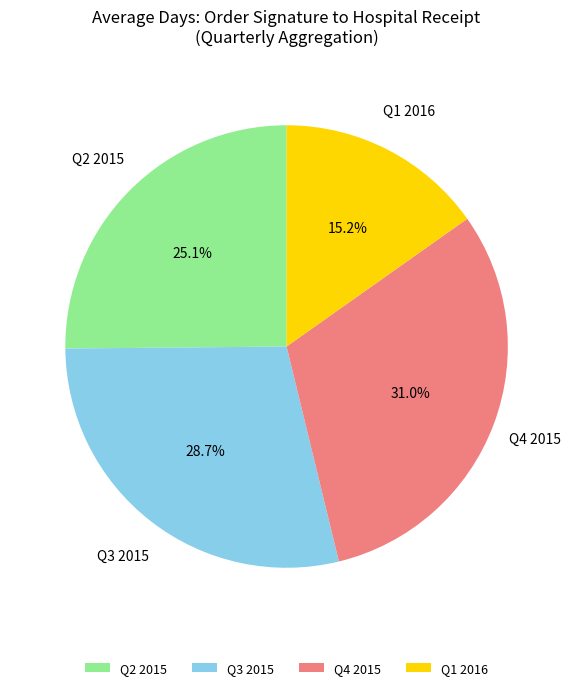

Count the number of slices in the pie.

4